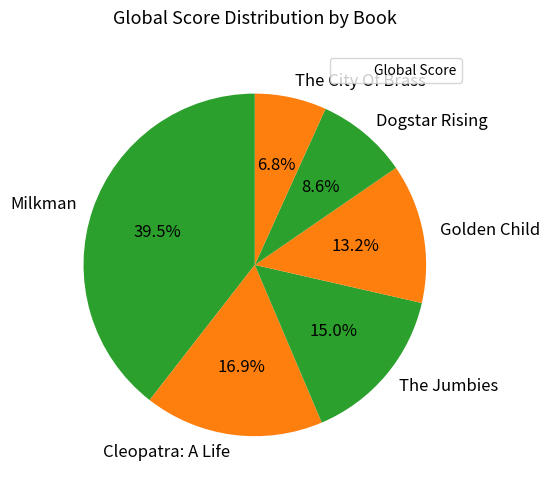

True or false: Cleopatra: A Life accounts for 17% of the total.

True